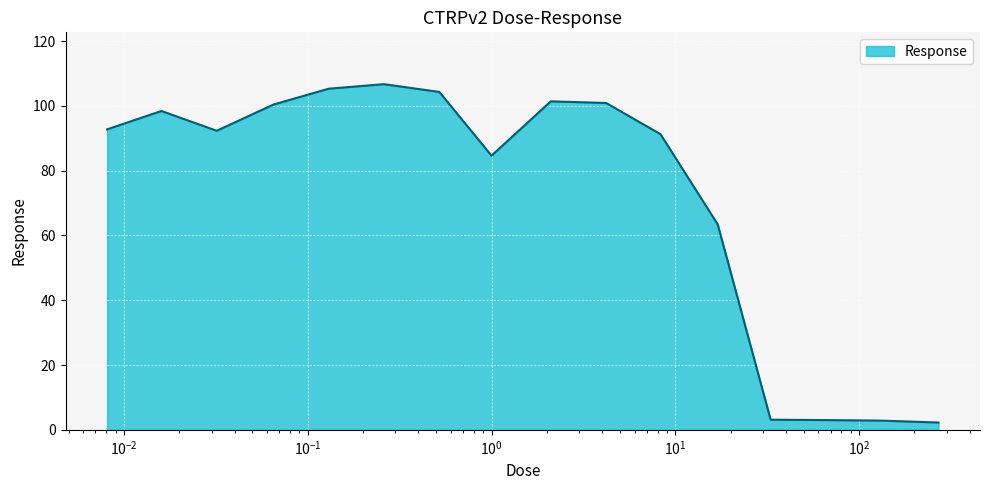

What is the maximum value shown in the chart?

106.7